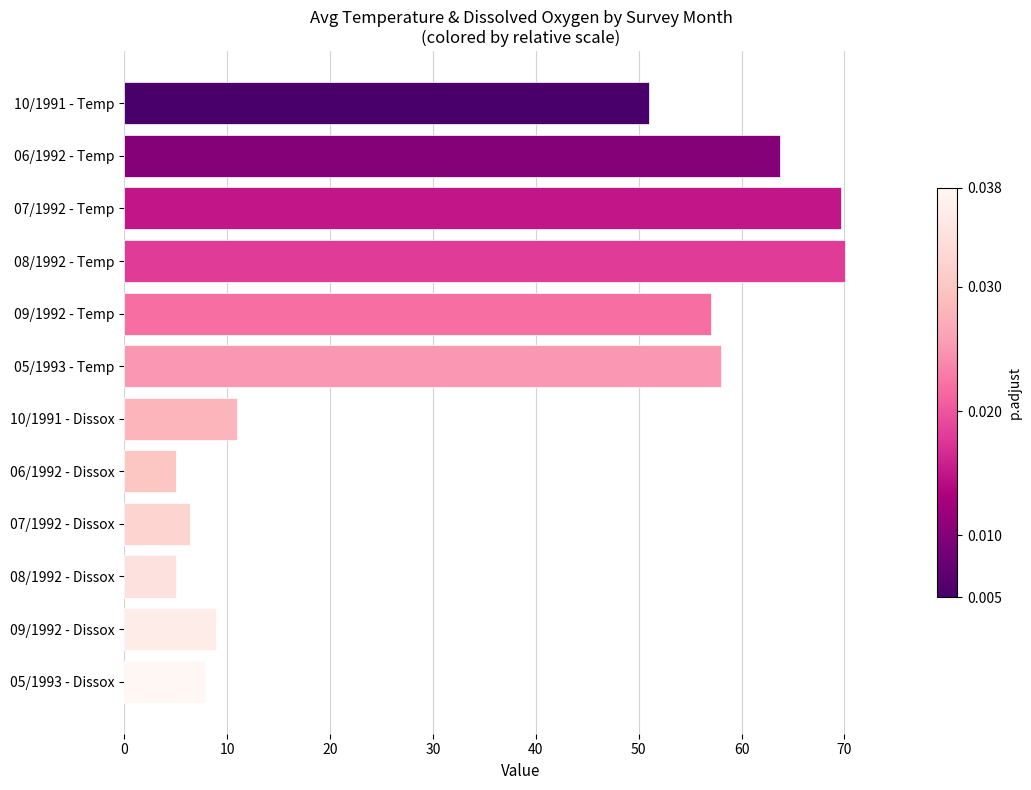

Reading top to bottom, list all the values displayed in this chart.

51.0	63.7	69.7	70.1	57.0	58.0	11.0	5.0	6.4	5.0	8.9	7.8